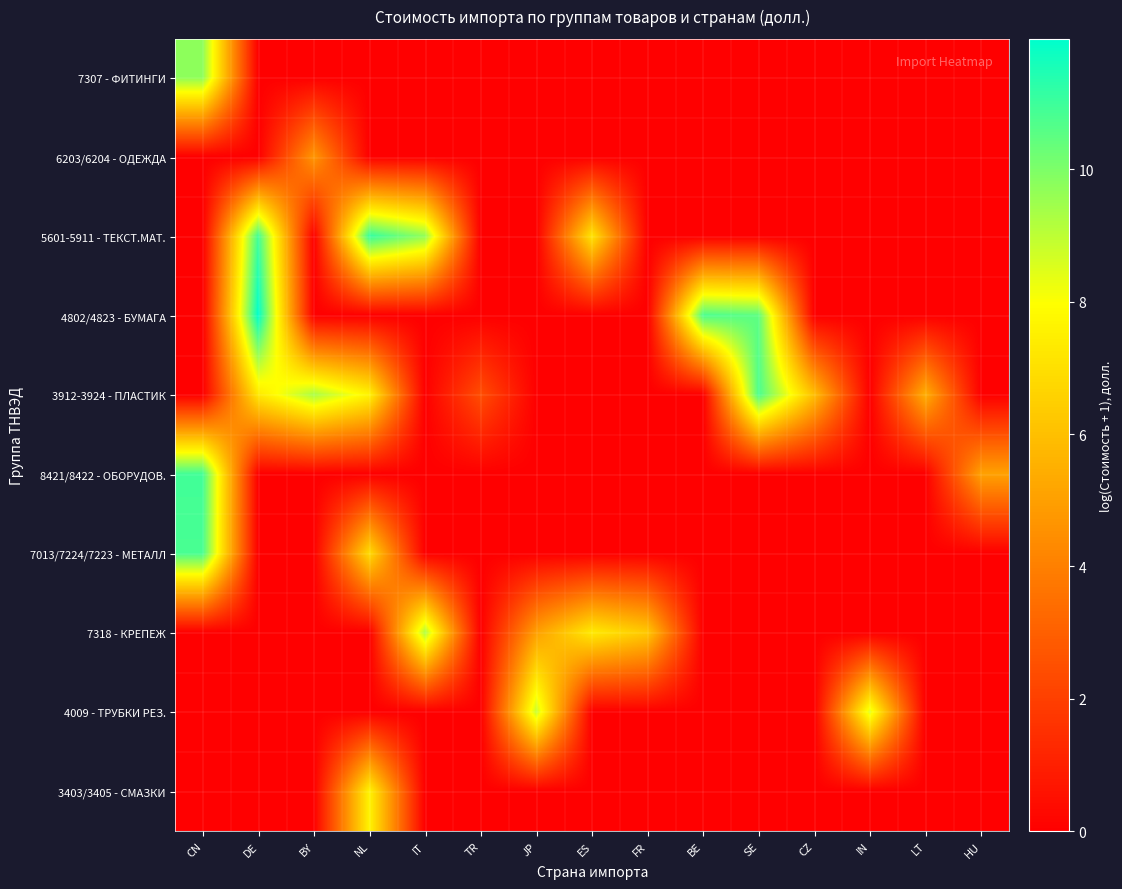

What is the greatest value displayed?

12.0